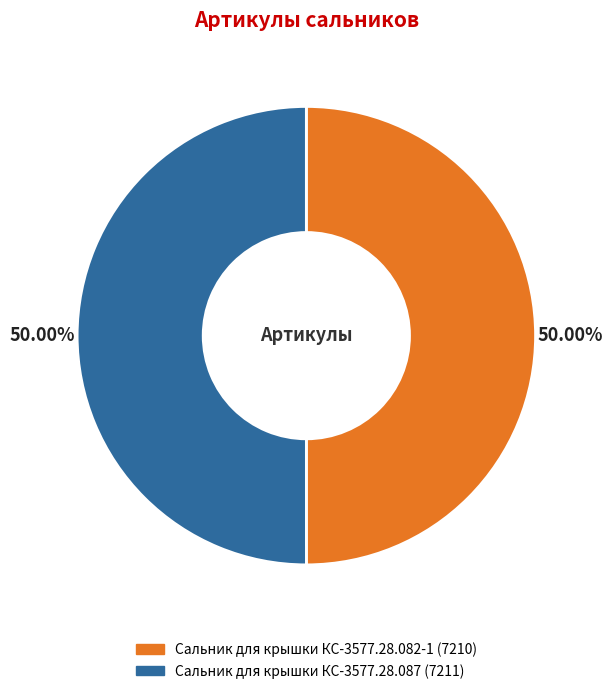

Approximately how many times larger is the value at Сальник для крышки КС-3577.28.087 compared to Сальник для крышки КС-3577.28.082-1?

1.0